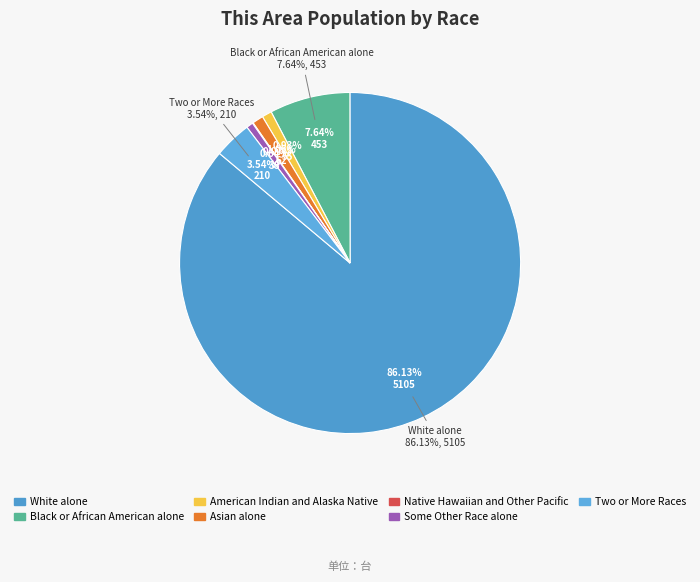

Which slice represents more than half of the pie?

White alone